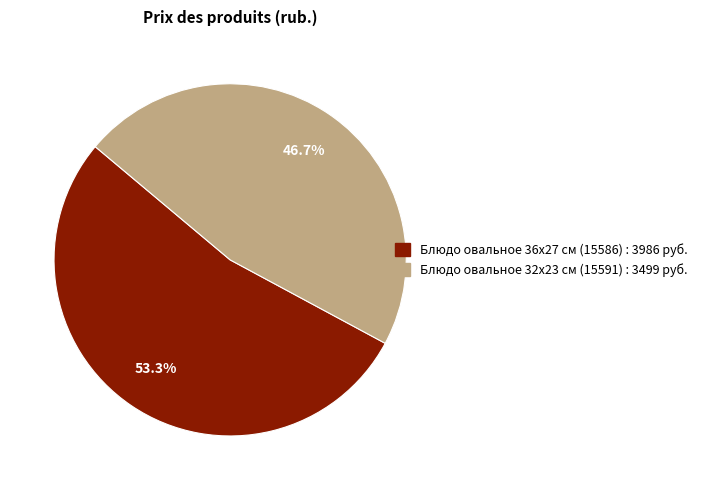

How many segments does this pie chart have?

2